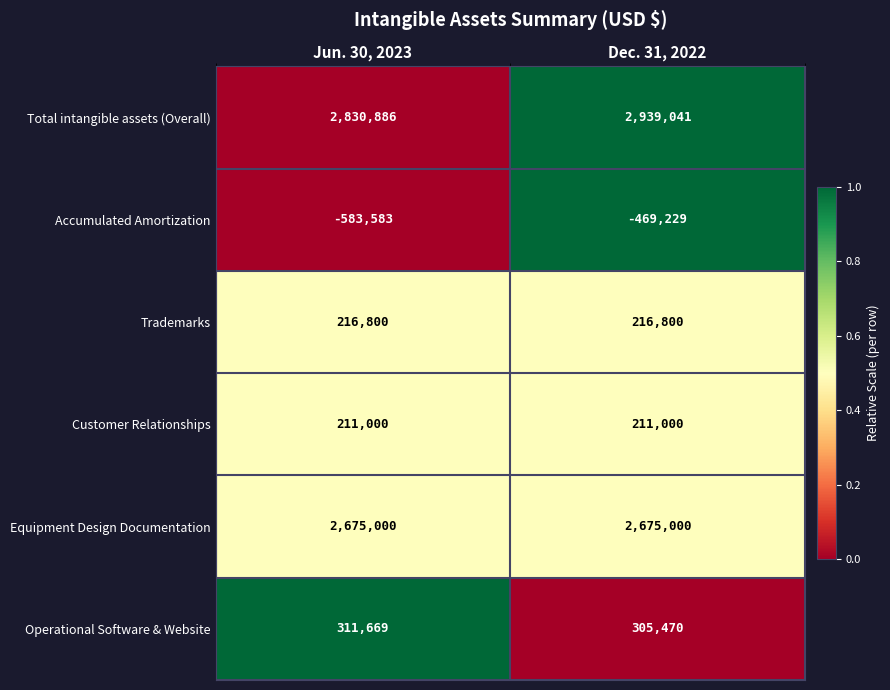

At which category does the chart reach its minimum across all series?

Jun. 30, 2023